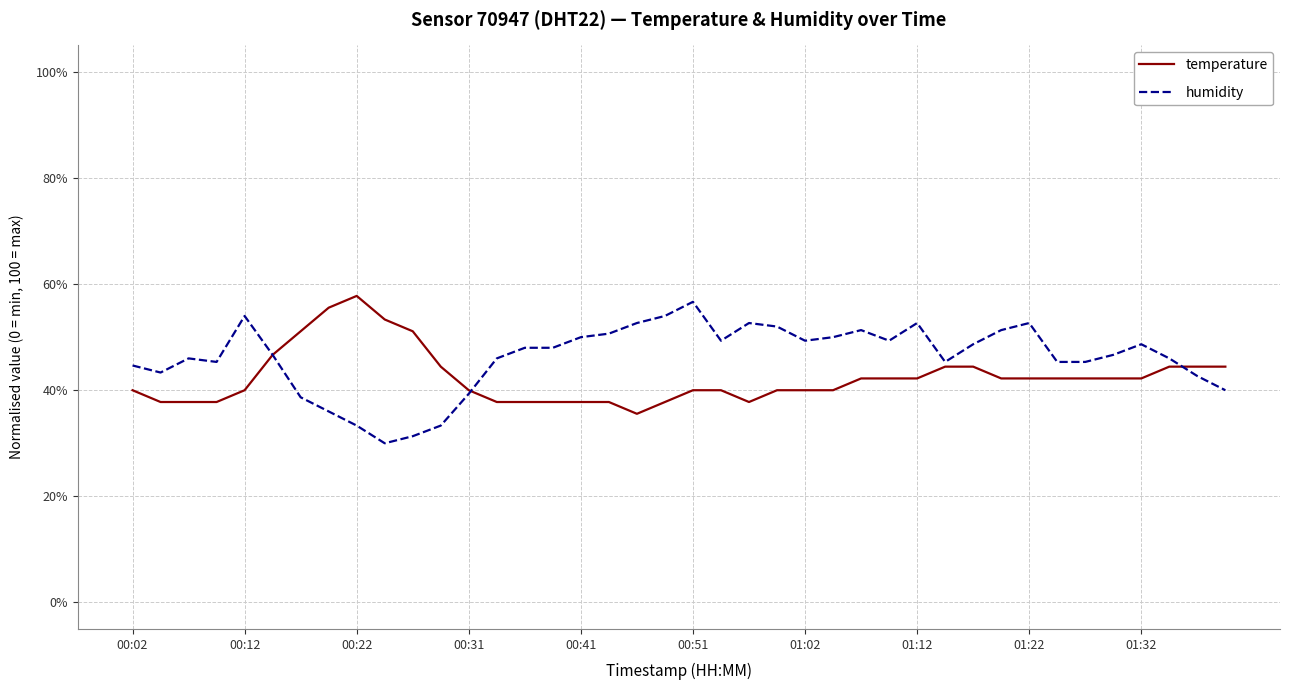

Which series has the largest total across all categories?

humidity